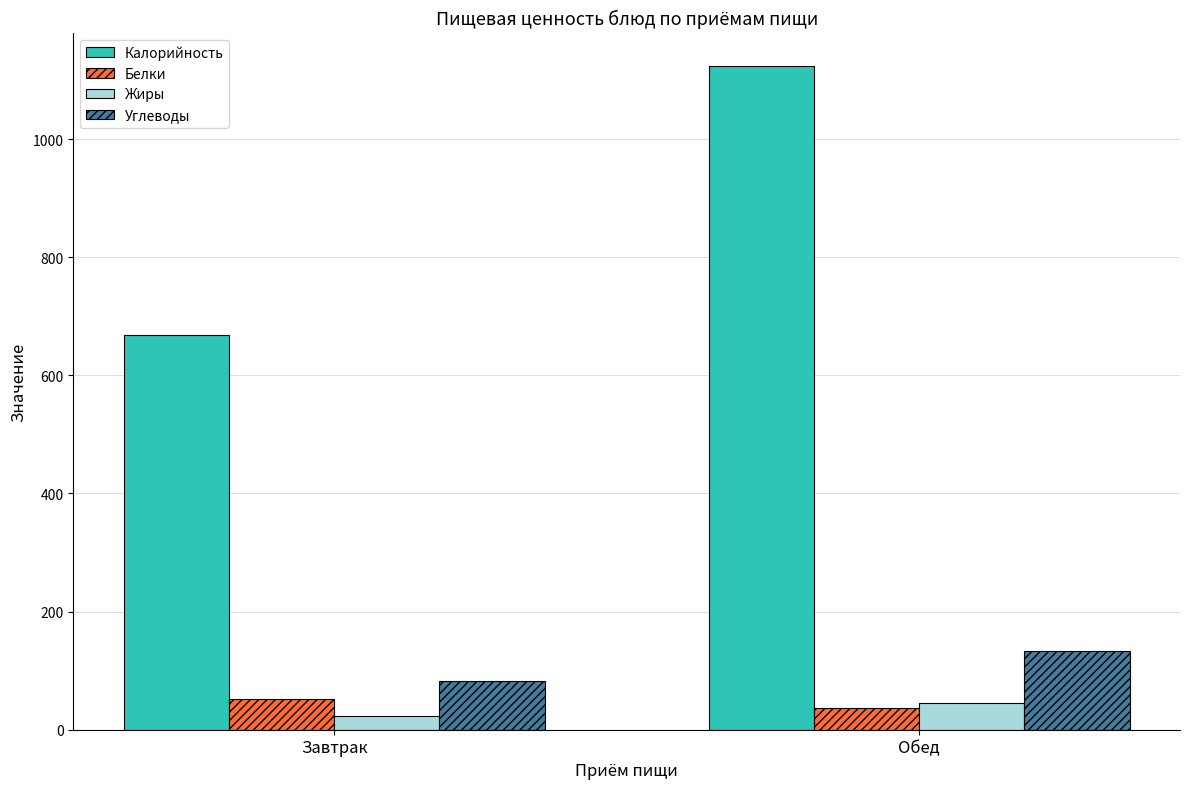

How many bars are there in each group?

4